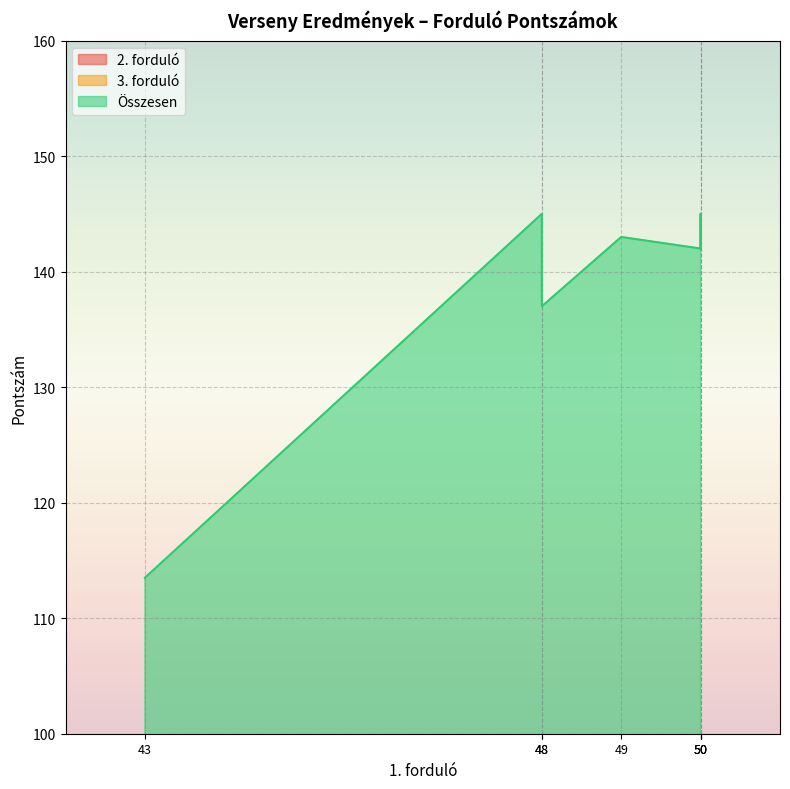

How many distinct data groups are displayed?

3